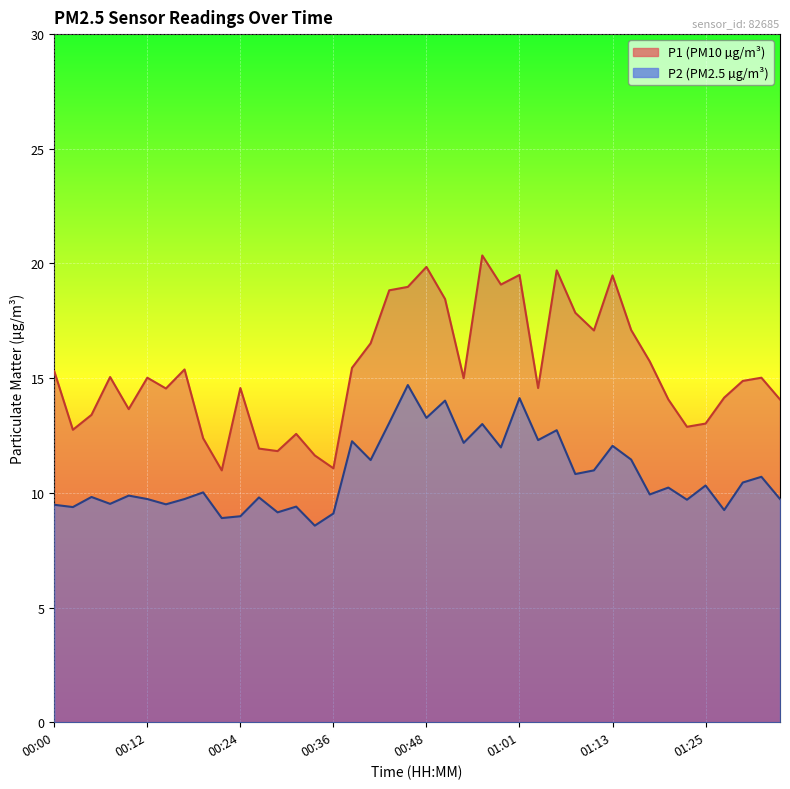

Is the value of P2 at 00:24 greater than the value of P1 at 00:29?

No